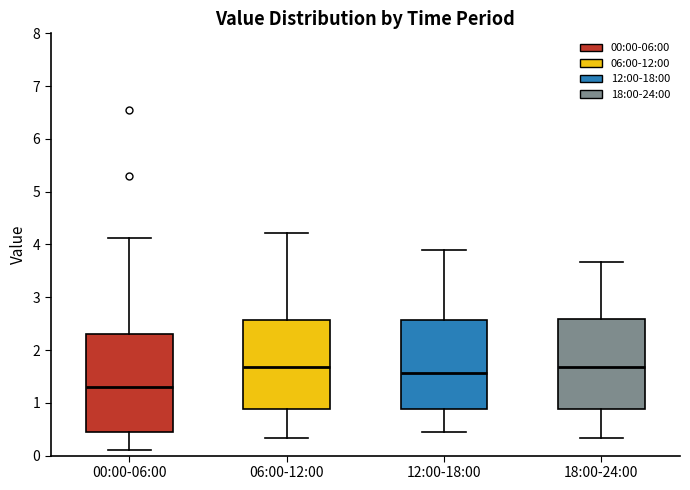

Reading left to right, read every box against the y-axis: the position of its median line, the range the box covers, and the ends of its whiskers. The values are not printed on the chart, so give them approximately, as read against the axis.

00:00-06:00: median 1.3, box 0.5 to 2.3, whiskers 0.1 to 4.1
06:00-12:00: median 1.7, box 0.9 to 2.6, whiskers 0.3 to 4.2
12:00-18:00: median 1.6, box 0.9 to 2.6, whiskers 0.5 to 3.9
18:00-24:00: median 1.7, box 0.9 to 2.6, whiskers 0.3 to 3.7